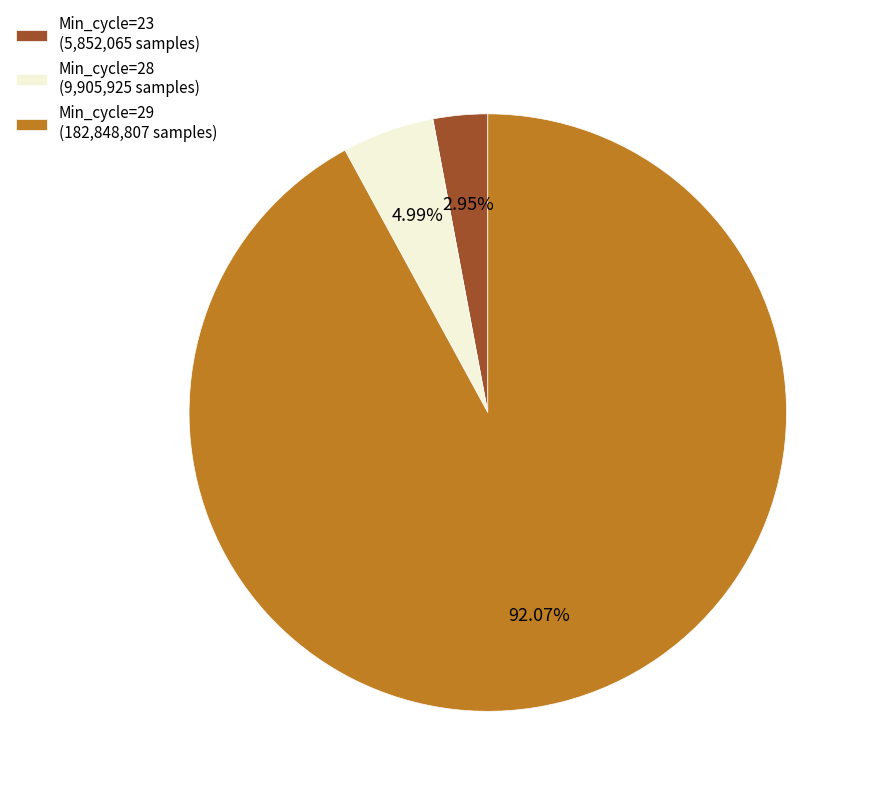

To the nearest percent, what is the average slice percentage?

33%